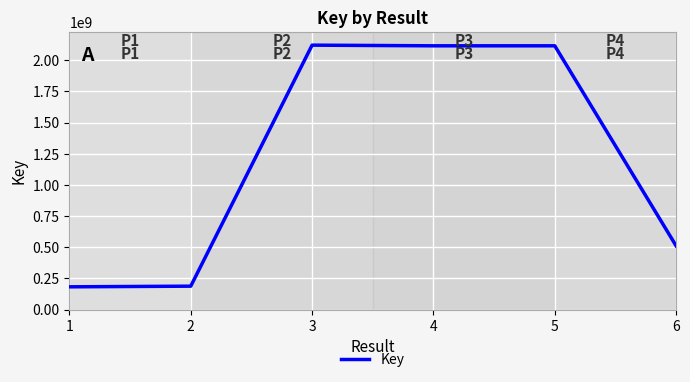

Between 1 and 5, which is larger?

5